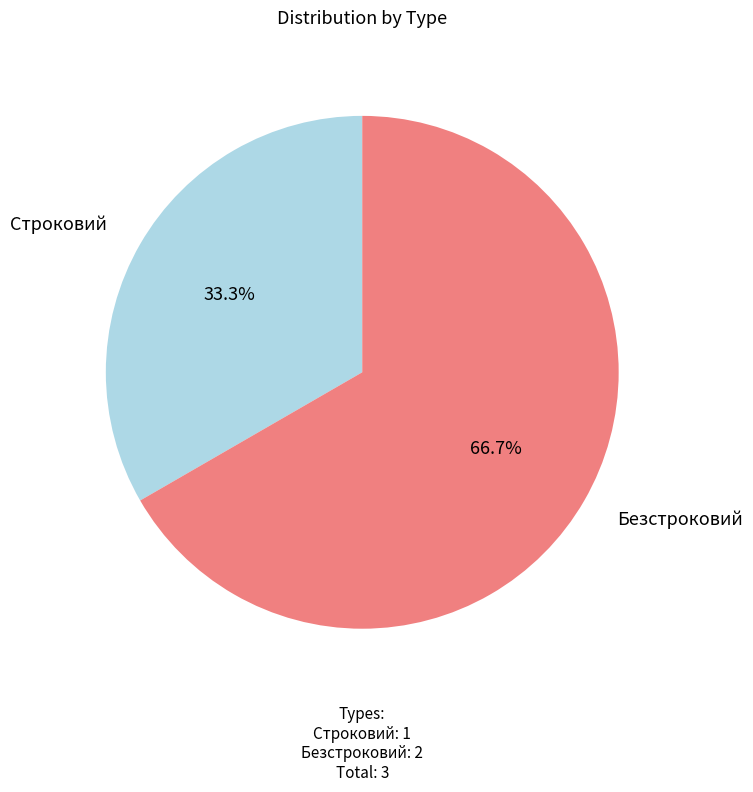

Is there a majority slice in this chart?

Yes